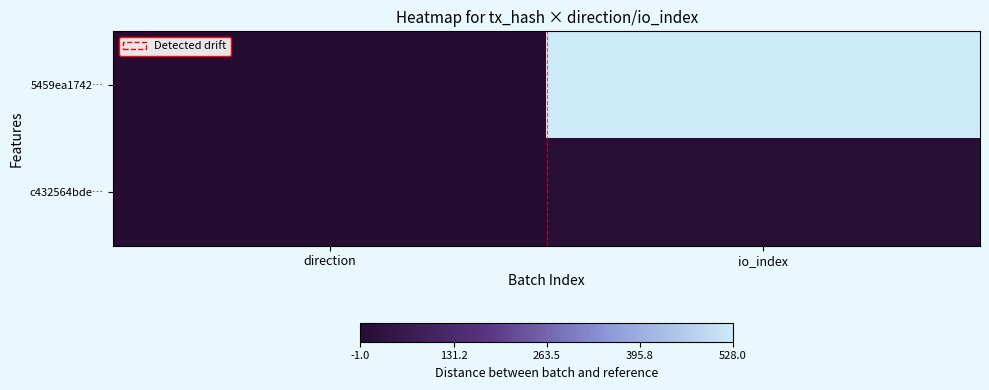

Count the number of data series in this chart.

2